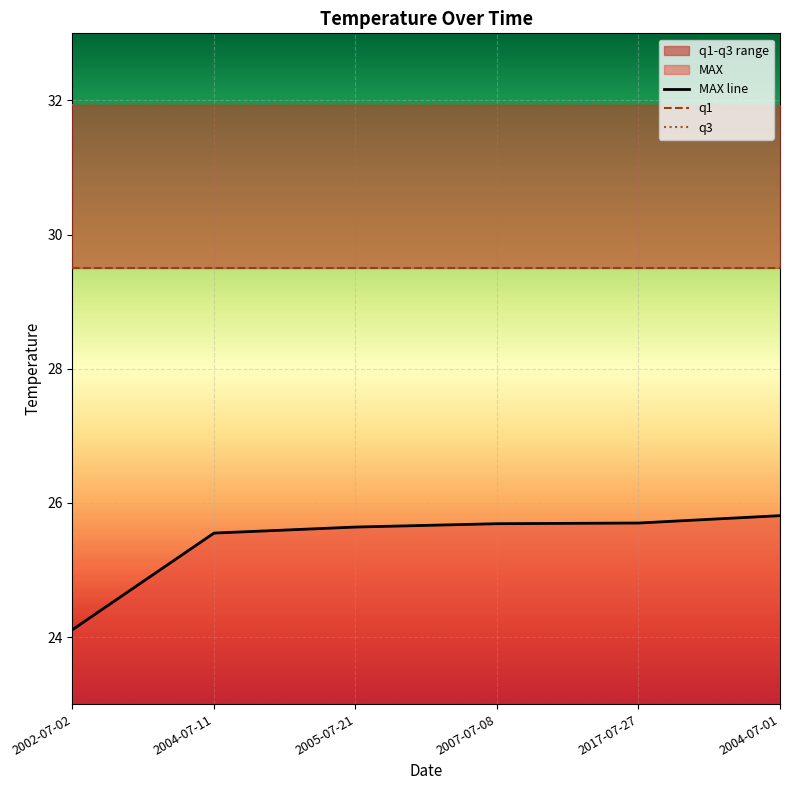

Which series has the largest total across all categories?

q3